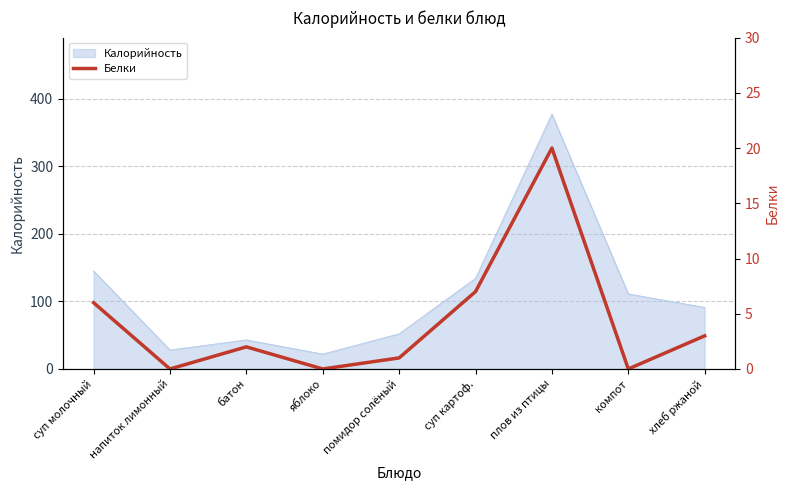

How many points are higher than both their immediate neighbors (excluding endpoints)?

2